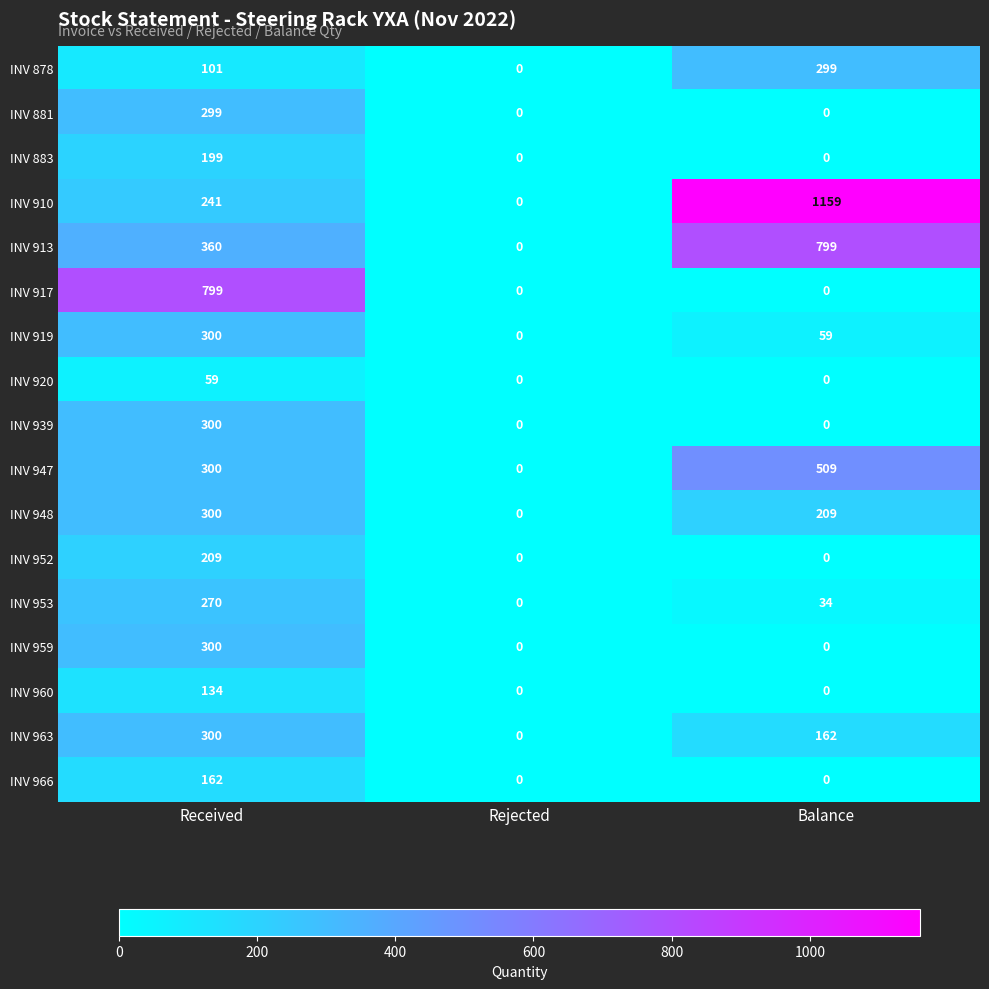

The value of INV 959 at Rejected is 92. True or false?

False